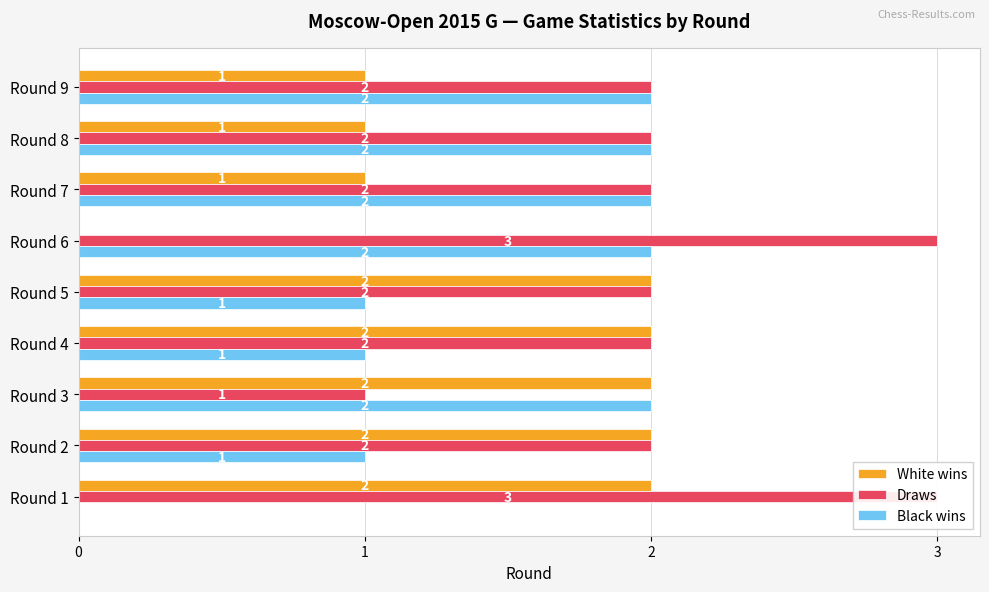

Are the bars horizontal?

Yes